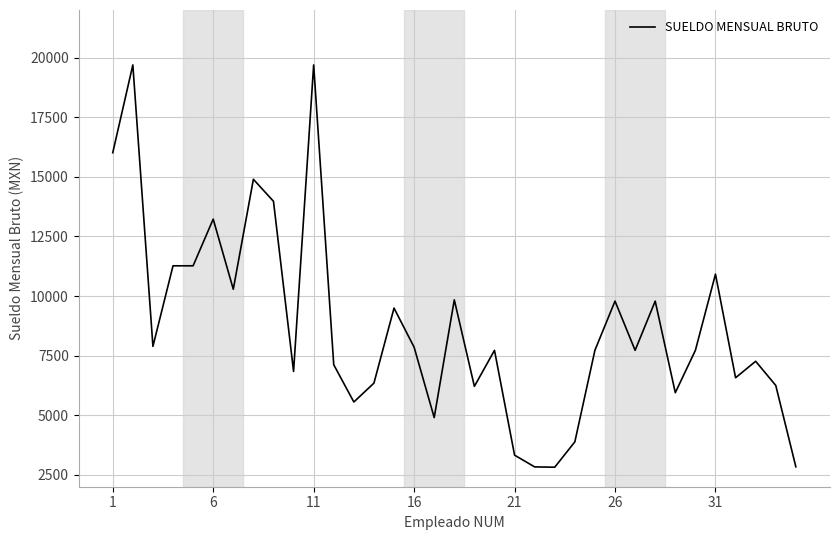

What is the difference between the maximum and minimum values?

16876.8